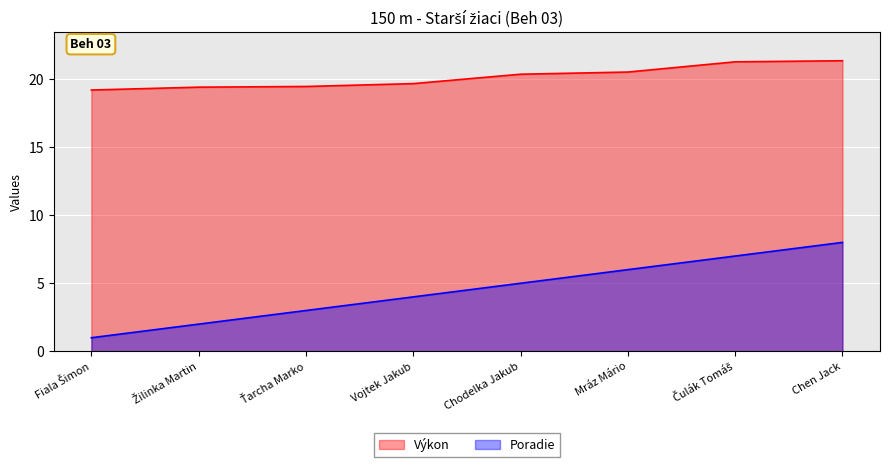

How many lines are shown in the chart?

2